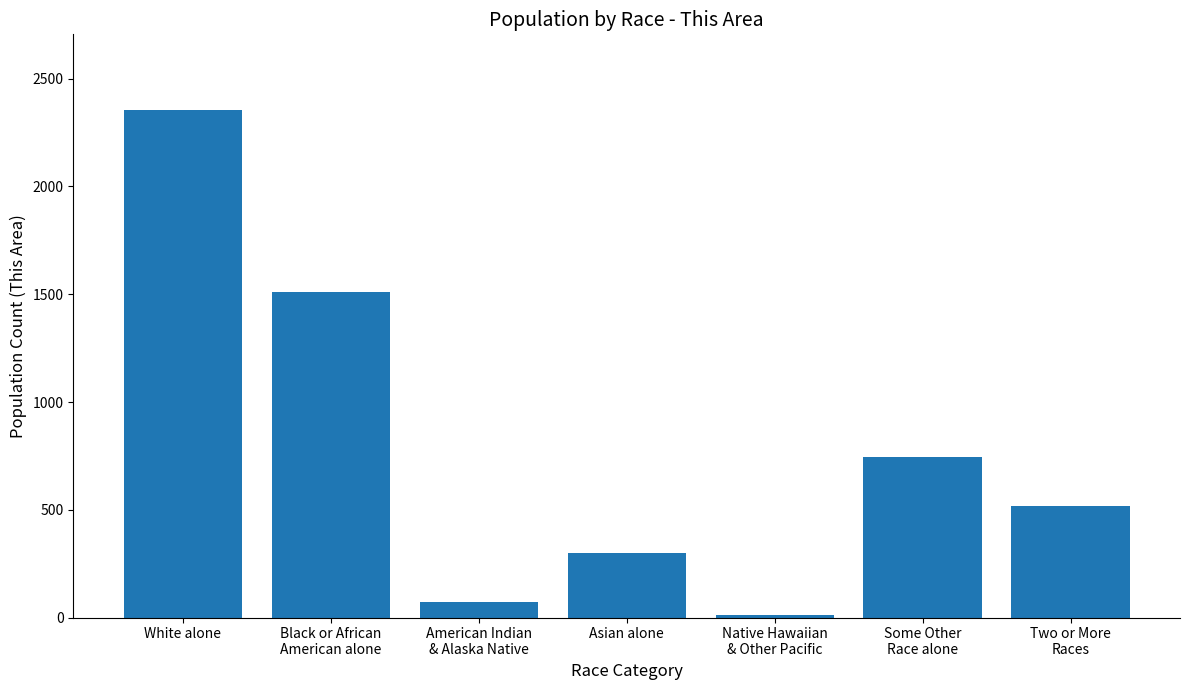

What is the greatest value displayed?

2353